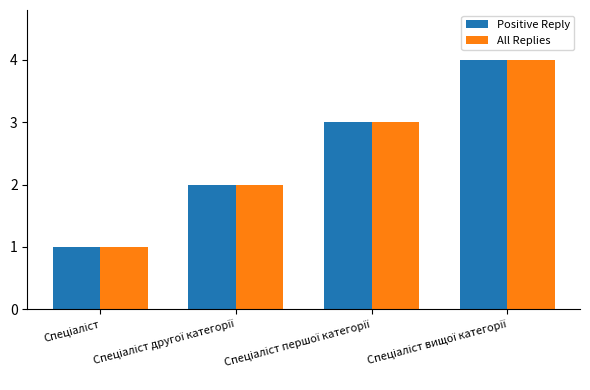

What is the greatest value displayed?

4